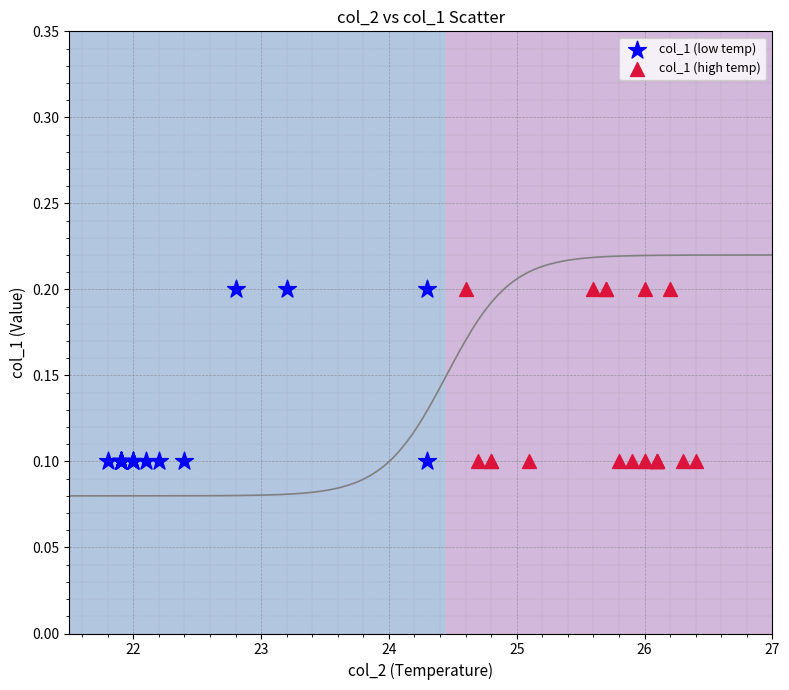

What are all the series names shown in the legend?

col_1 (low temp), col_1 (high temp)